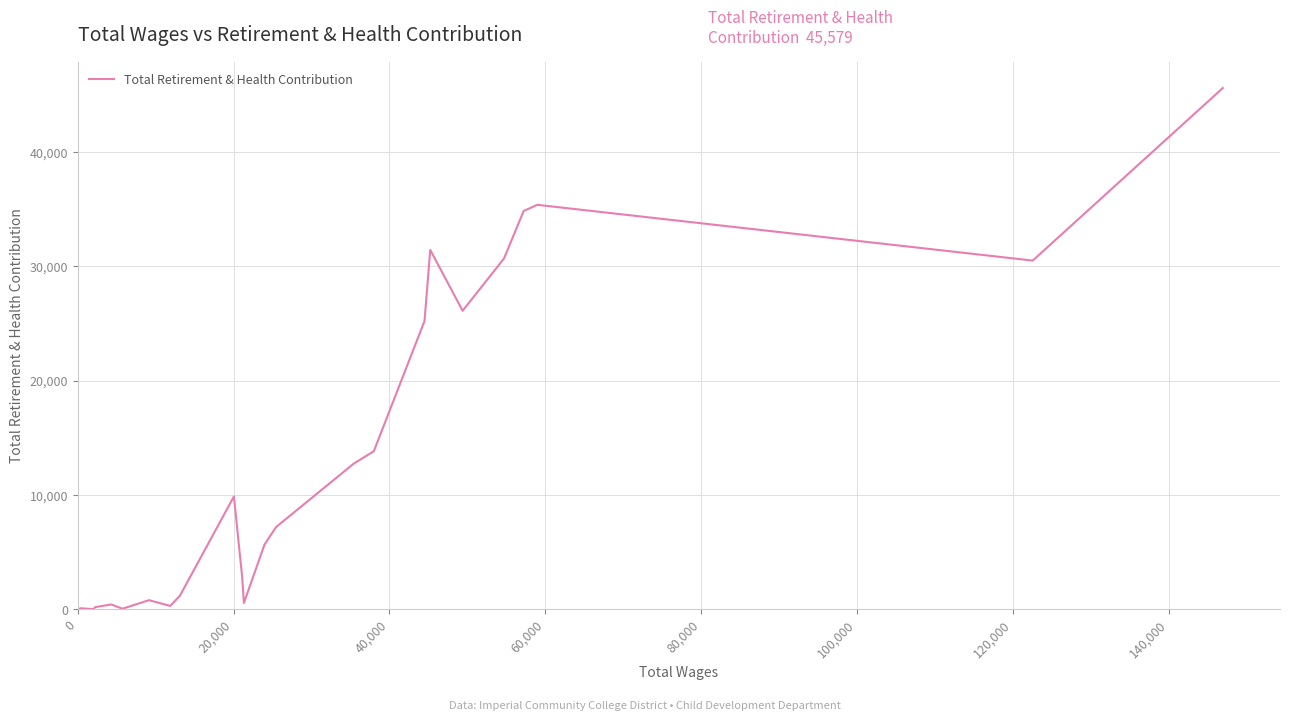

What is the greatest value displayed?

45579